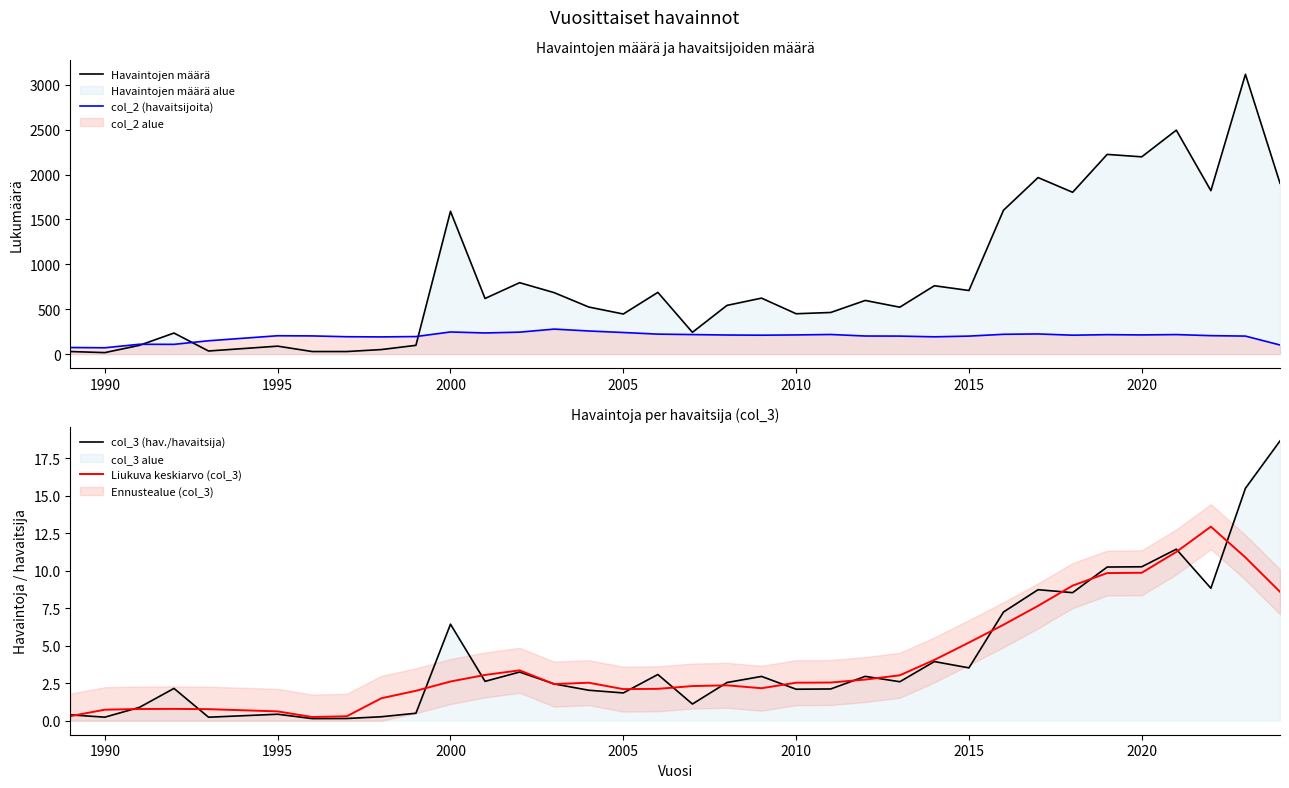

True or false: col_3 (hav./havaitsija) has a value of 10.3 at 2020.

True